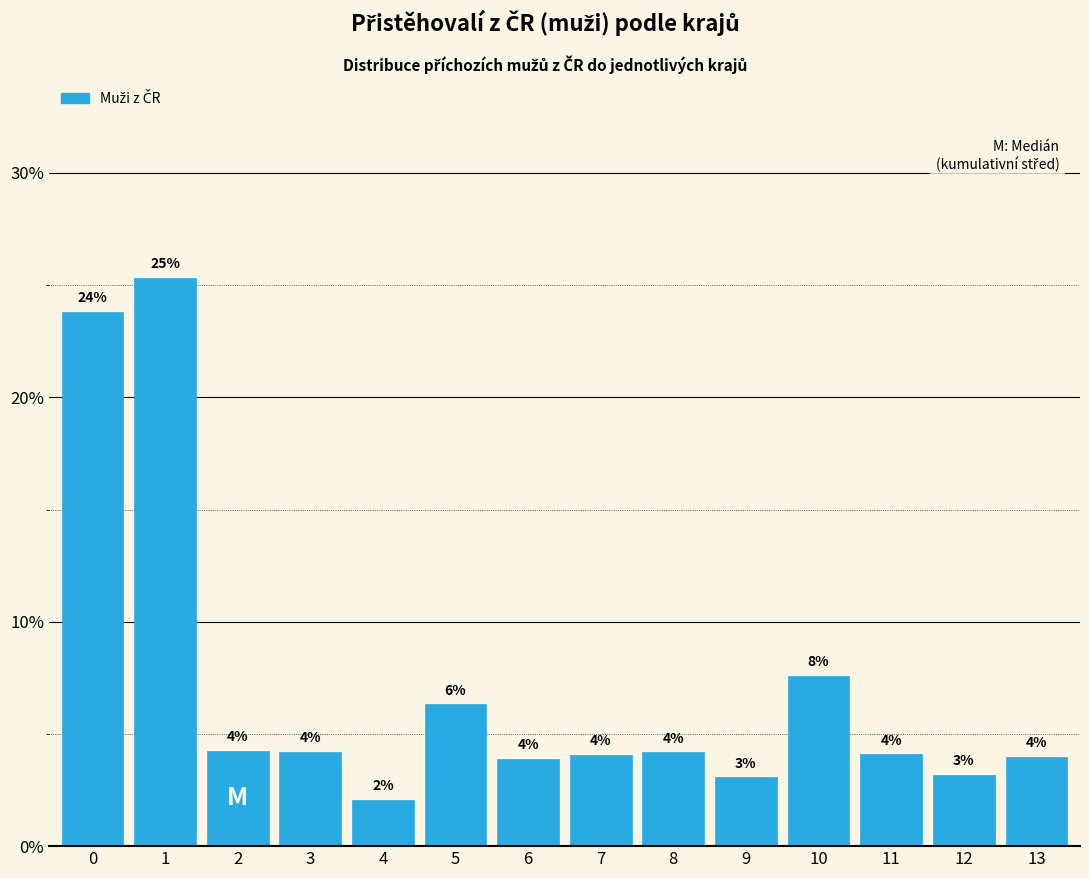

Is it true that the value at 9 is 4.1?

False